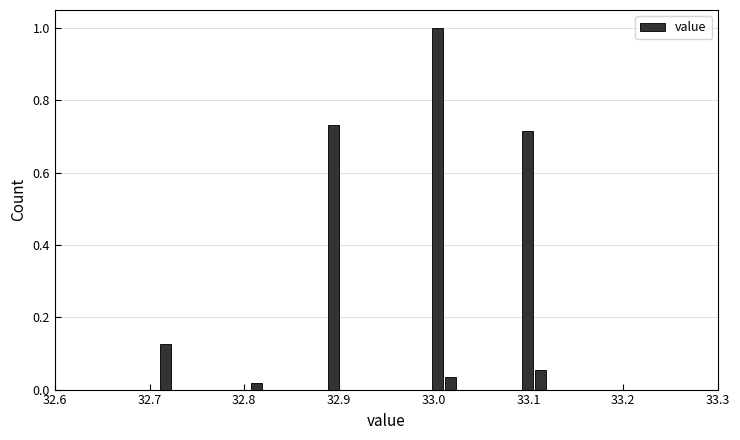

Read against the x-axis, roughly where is the centre of the tallest bar?

33.00